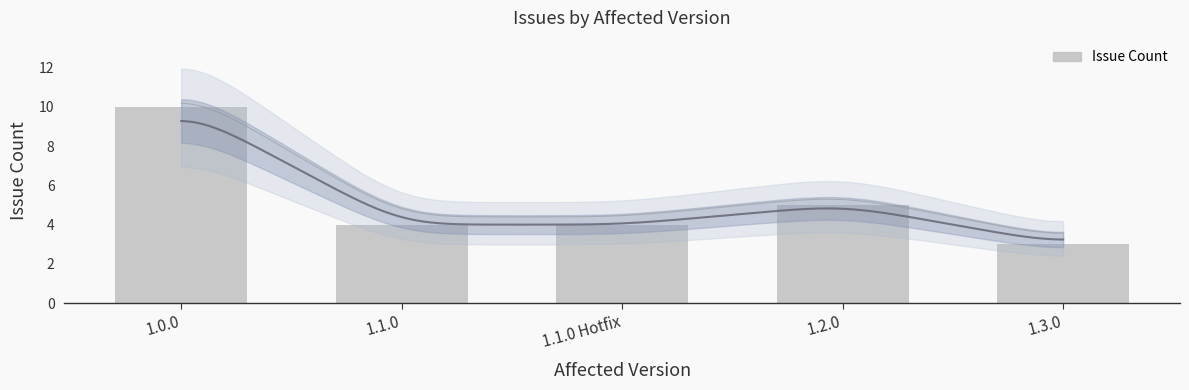

What is the value of the 1st bar from the left?

10